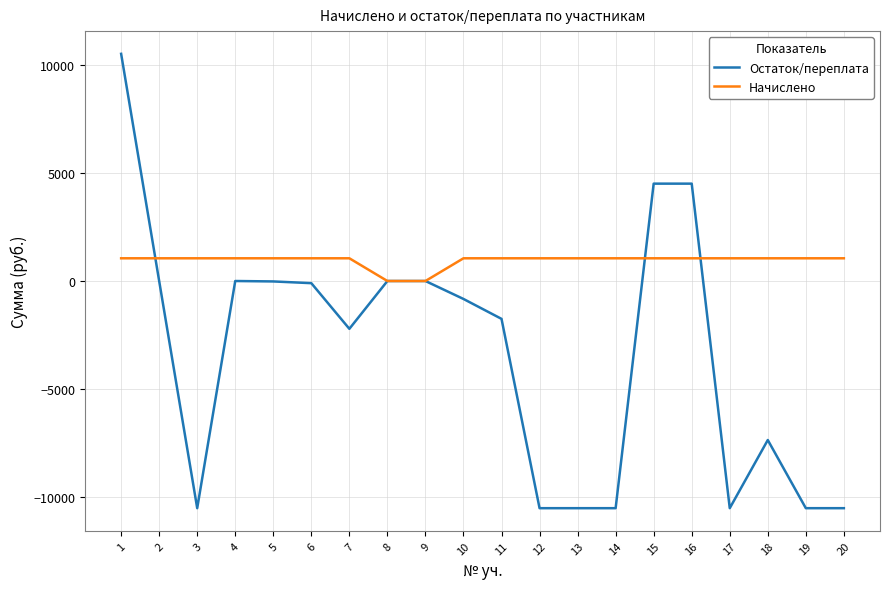

What are all the series names shown in the legend?

Остаток/переплата, Начислено